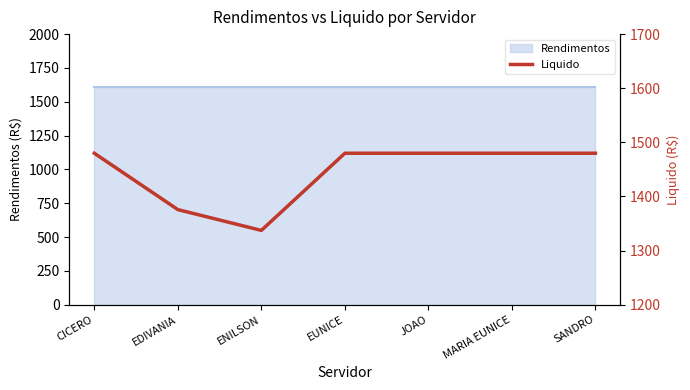

Reading right to left, transcribe all the data shown in this chart.

1479.9	1479.9	1479.9	1479.9	1337.3	1375.7	1479.9